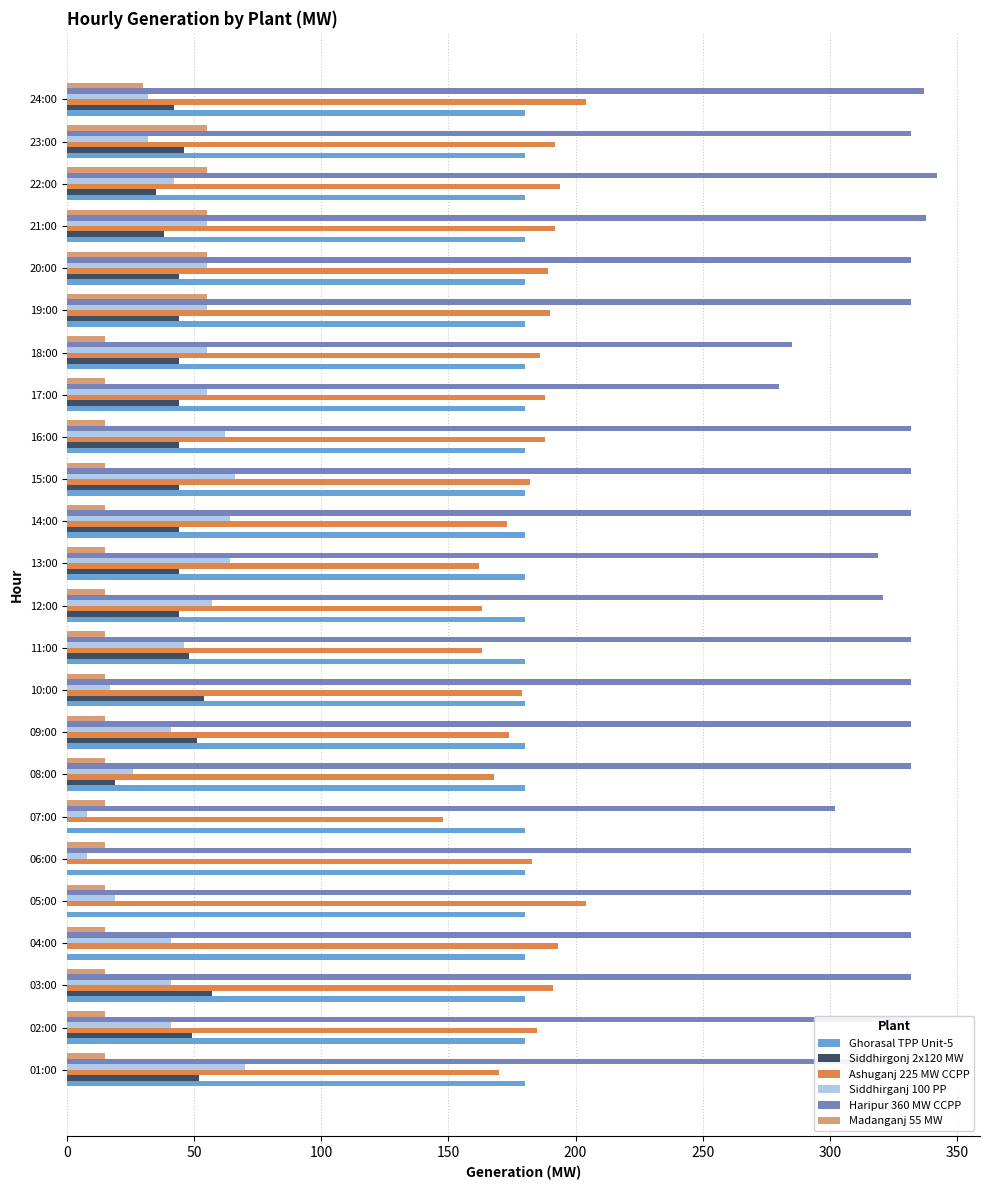

True or false: Siddhirganj 100 PP has a value of 41 at 03:00.

True